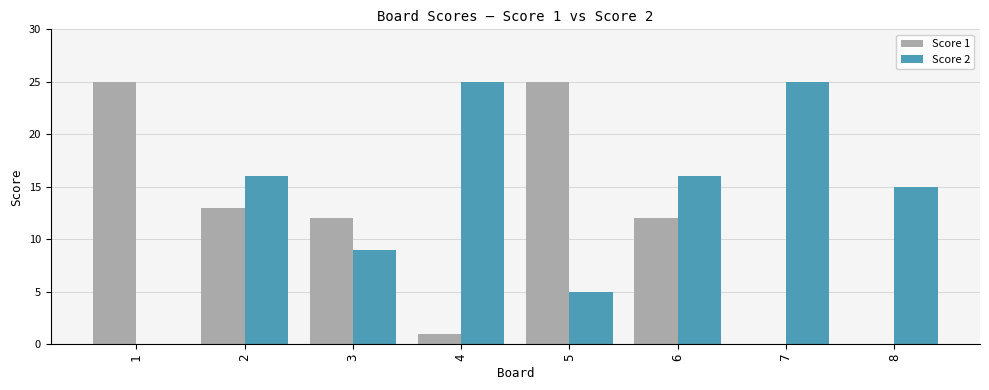

What is the average value of the Score 1 series?

11